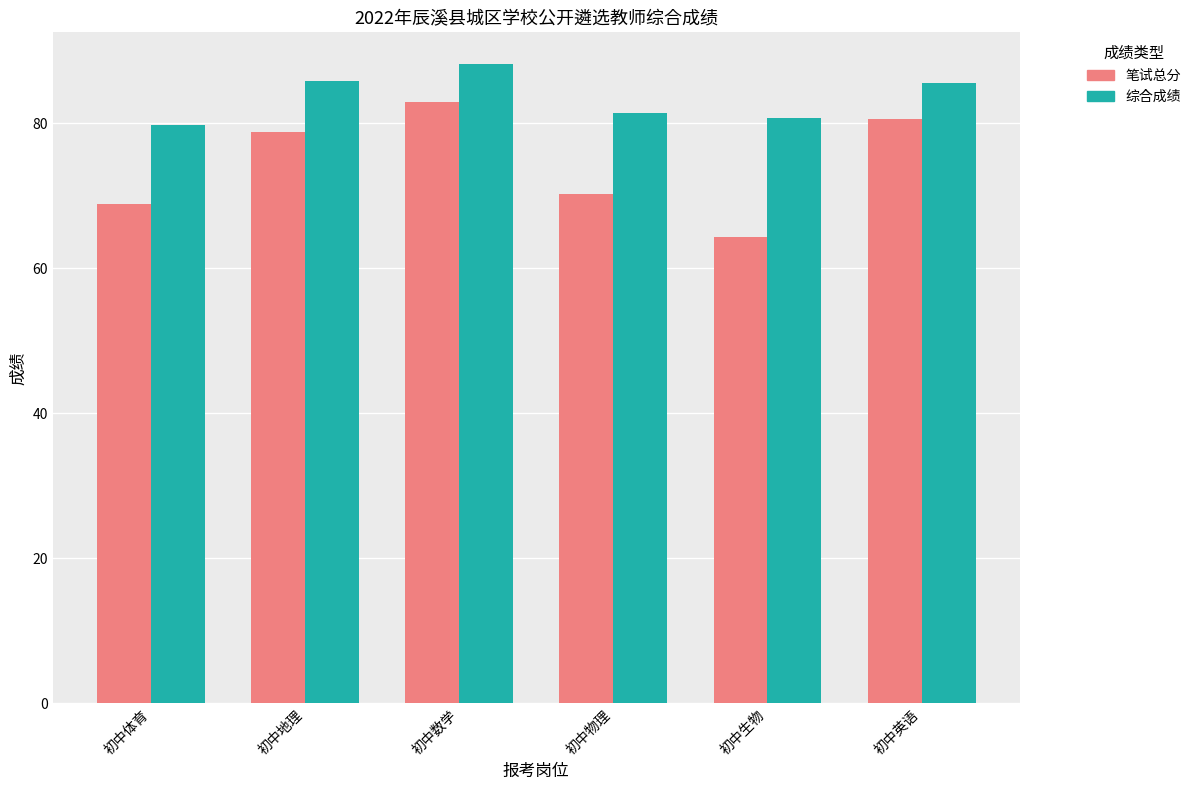

Which series has the largest range (max minus min)?

笔试总分